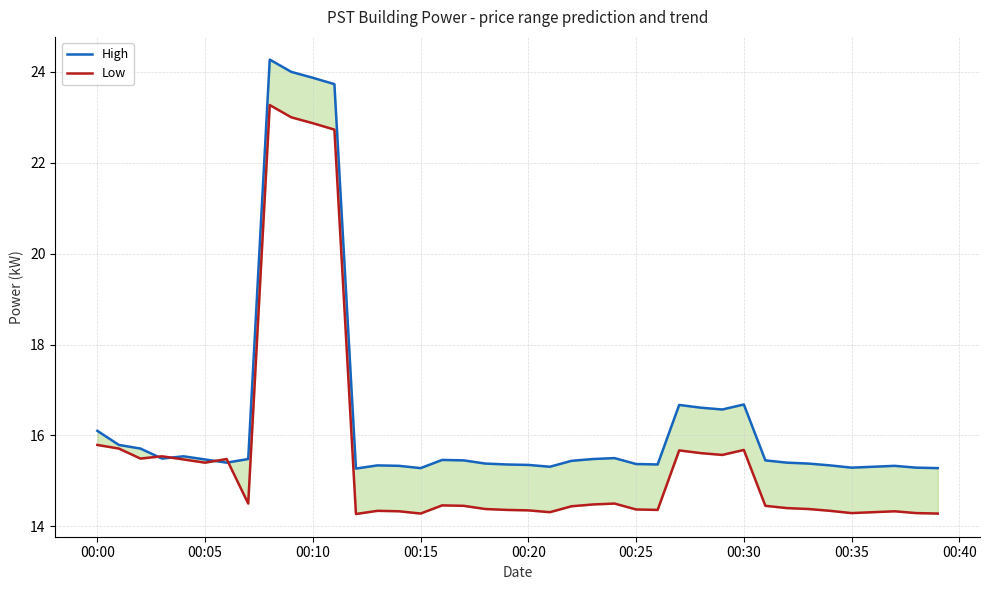

What is the value of the High point at the 24th from the left?

15.5